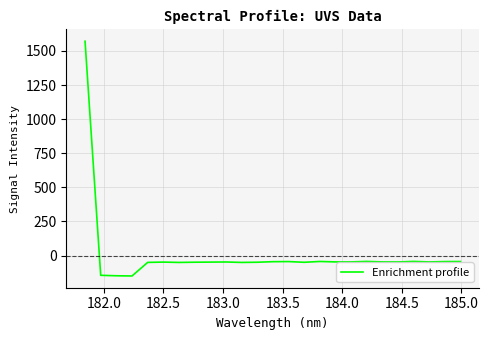

What is the maximum value shown in the chart?

1571.5